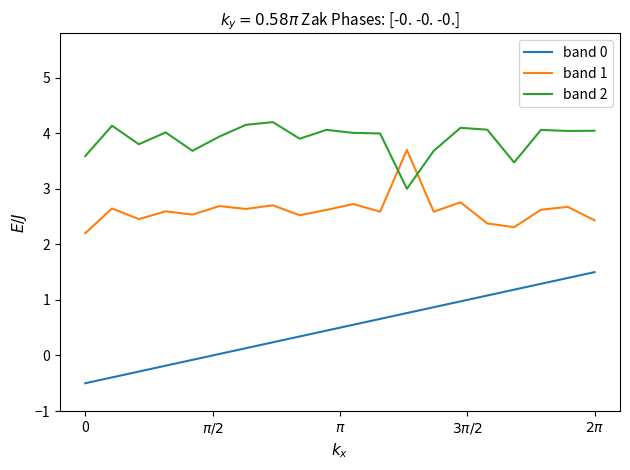

What is the greatest value displayed?

4.2